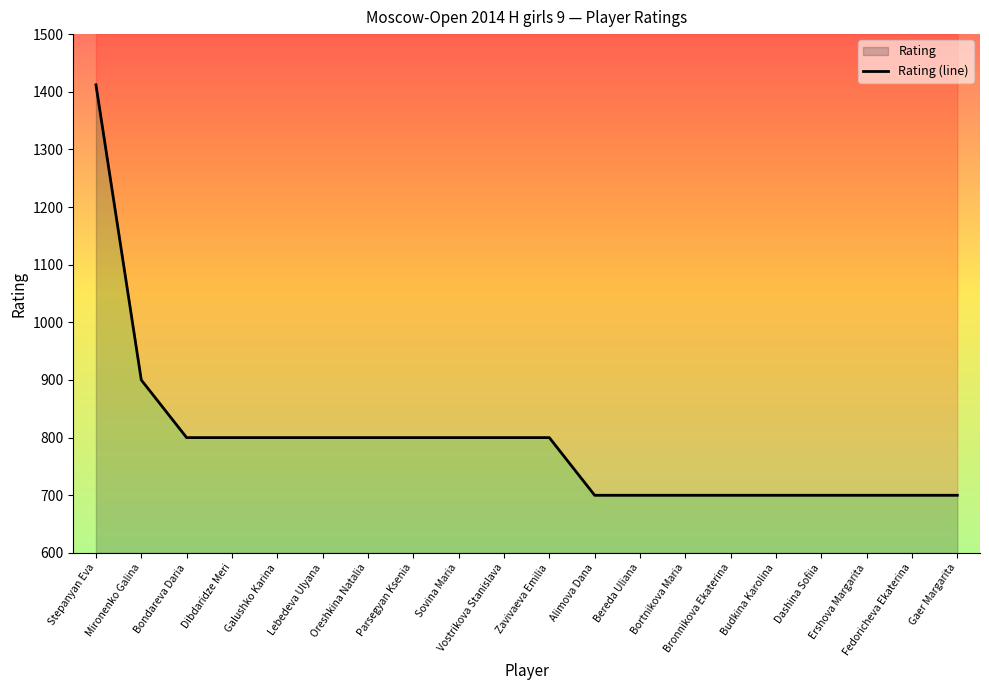

Which has a higher value, Dibdaridze Meri or Bondareva Daria?

Dibdaridze Meri